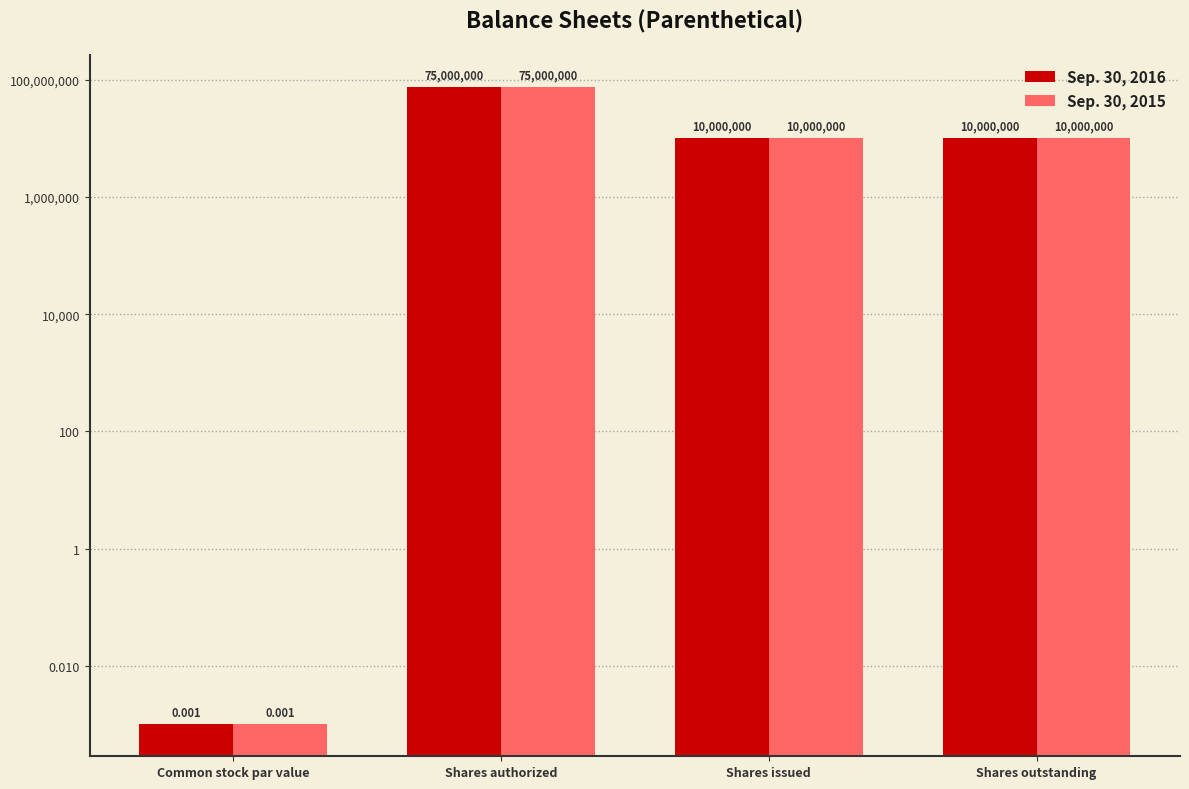

What are all the series names shown in the legend?

Sep. 30, 2016, Sep. 30, 2015